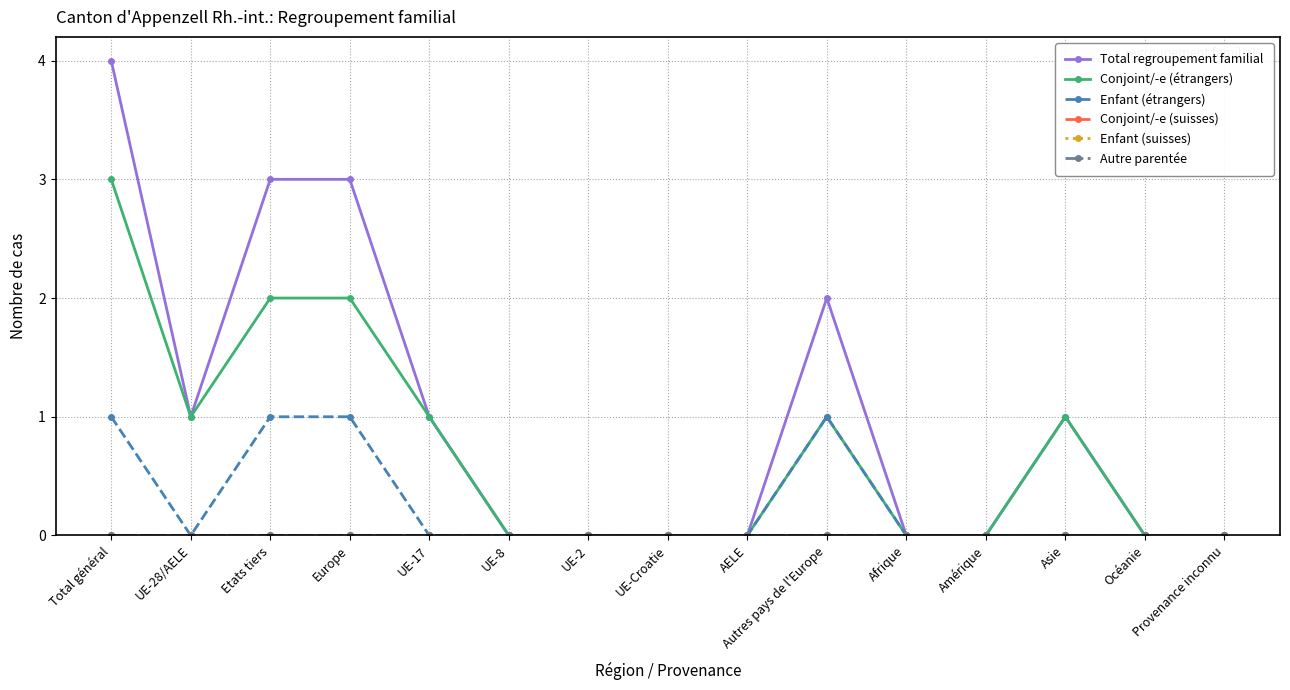

True or false: Conjoint/-e (étrangers) and Conjoint/-e (suisses) intersect in this chart.

False